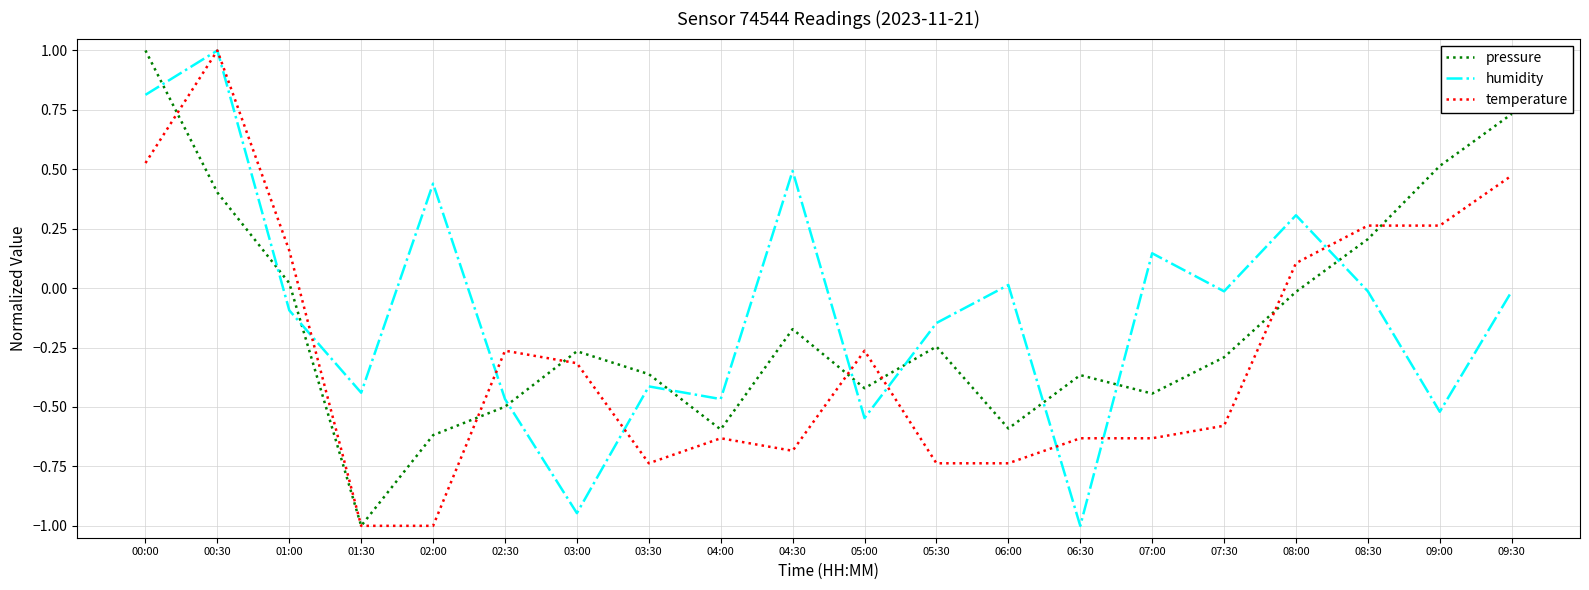

Between 01:30 and 03:00, which series saw the biggest shift?

pressure